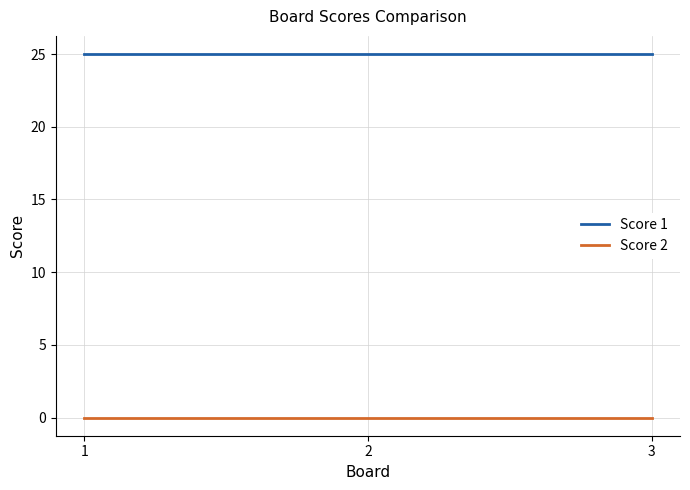

What is the total value across all series at 2?

25